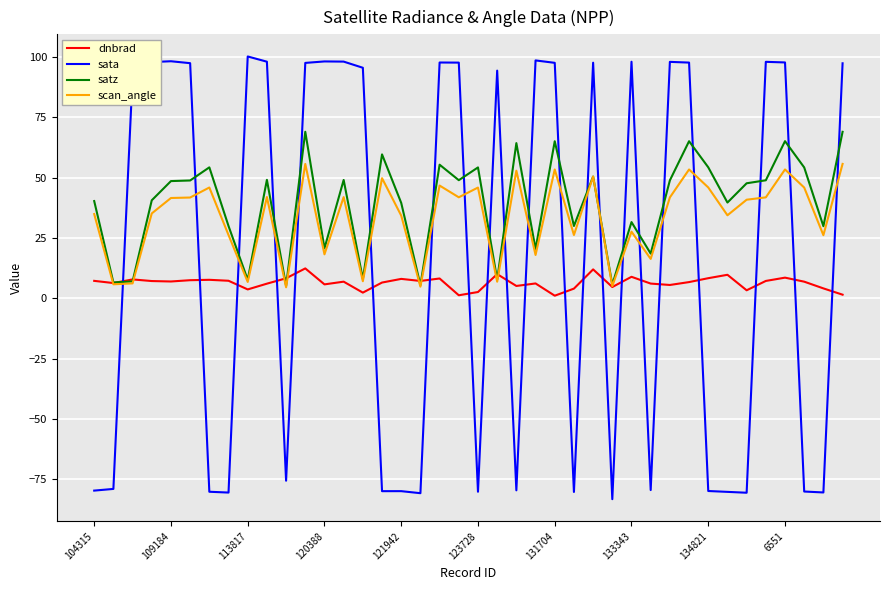

Is this an area chart (filled region under the line)?

No